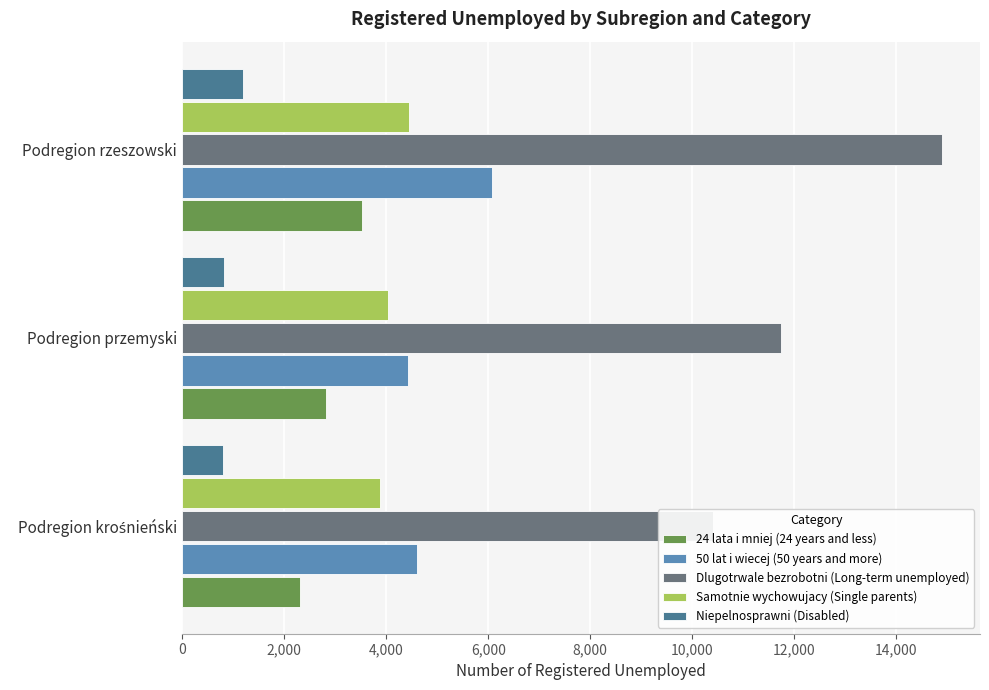

List the series in order of their peak value, lowest first.

Niepelnosprawni (Disabled), 24 lata i mniej (24 years and less), Samotnie wychowujacy (Single parents), 50 lat i wiecej (50 years and more), Dlugotrwale bezrobotni (Long-term unemployed)